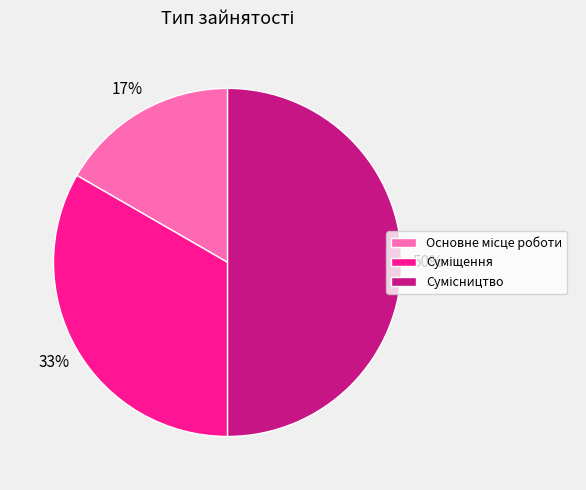

To the nearest percent, what is the average slice percentage?

33%